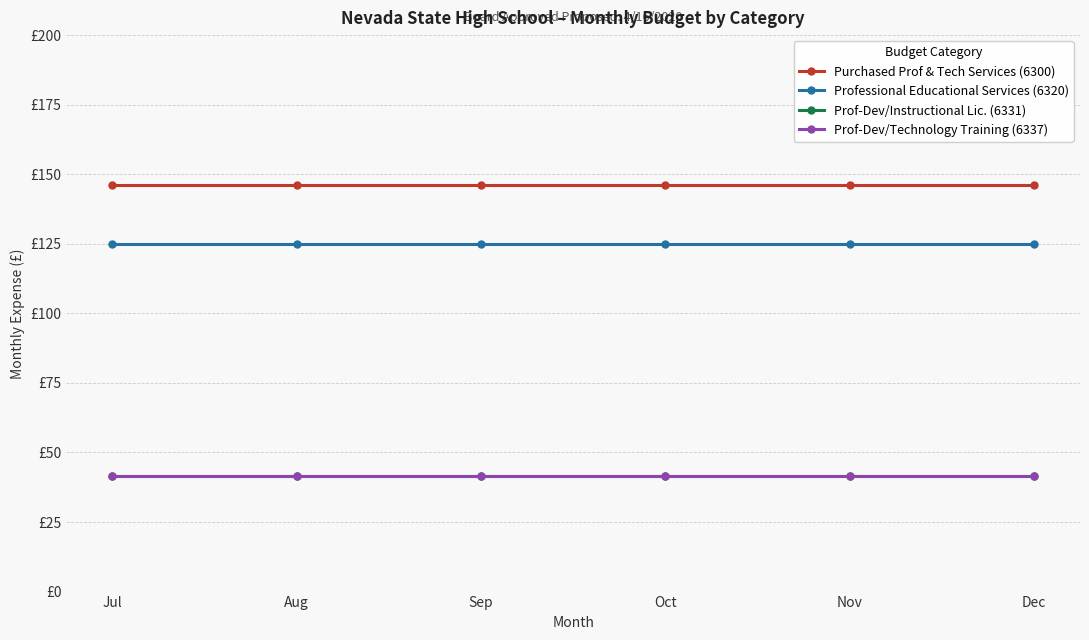

True or false: Prof-Dev/Technology Training (6337) has a value of 41.7 at Aug.

True